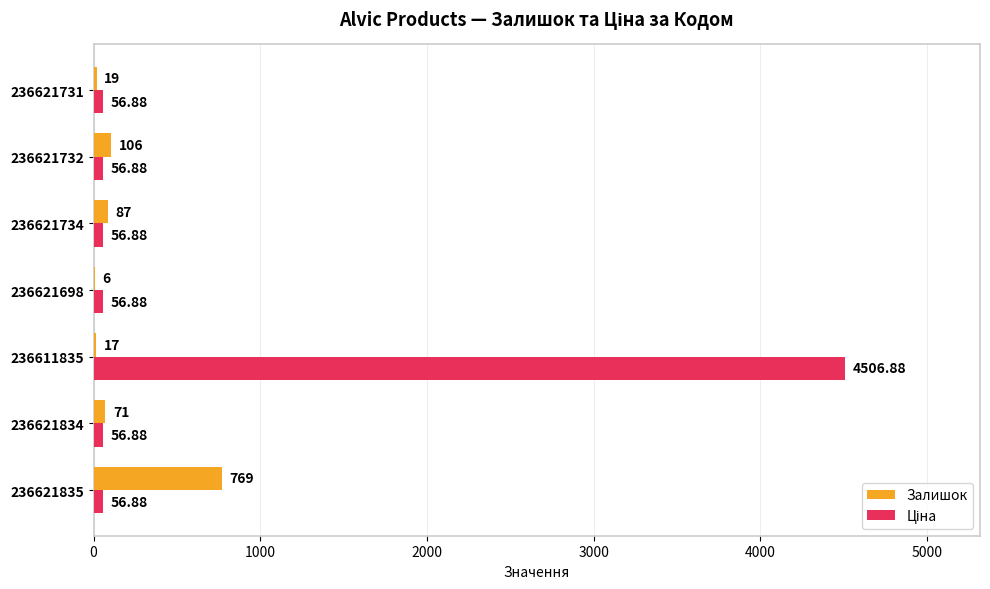

At which category is the sum across all series the highest?

236611835